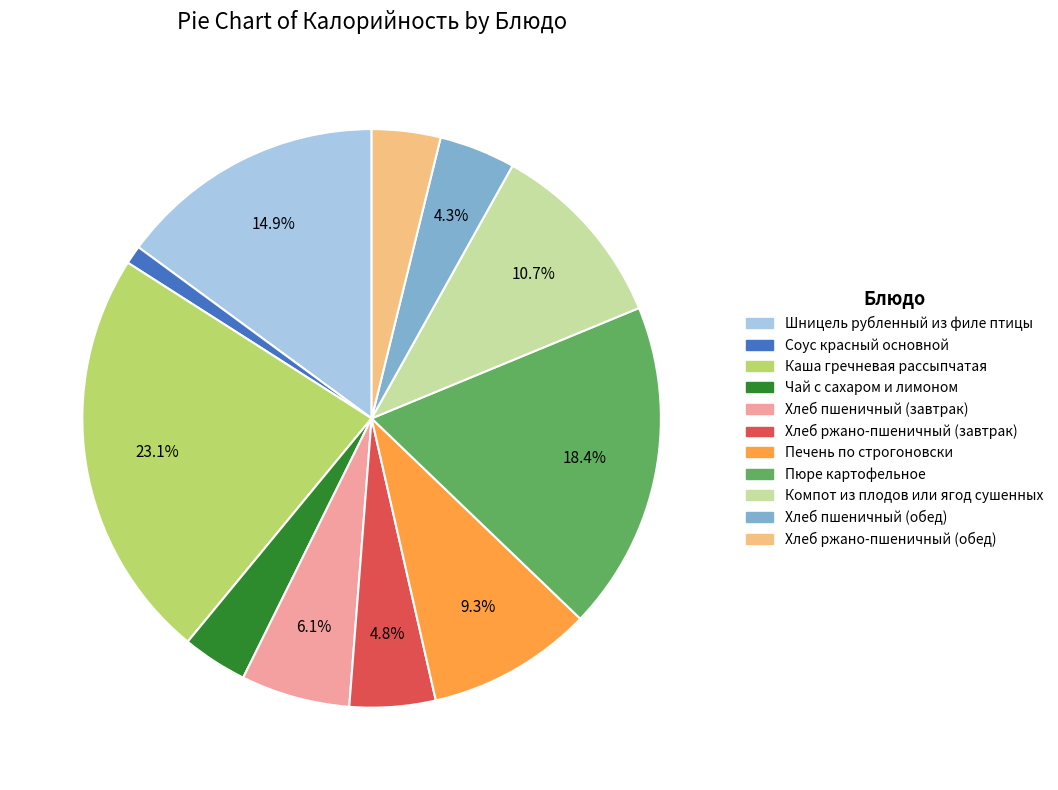

To the nearest percent, what is the difference between the largest and smallest slice percentages?

22%